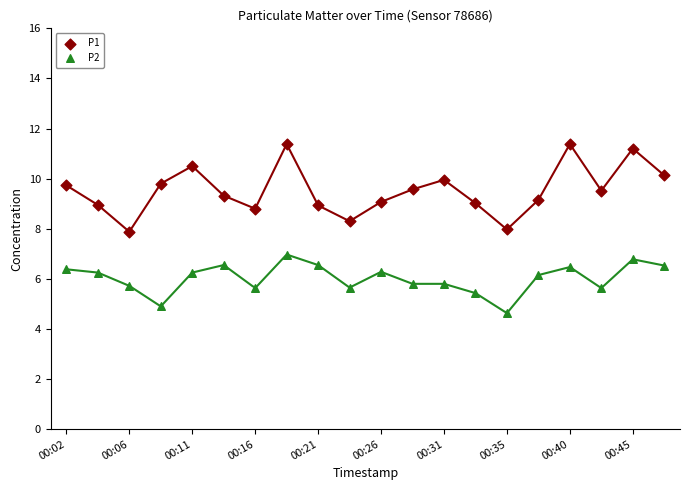

Which series reaches the minimum Y coordinate?

P2